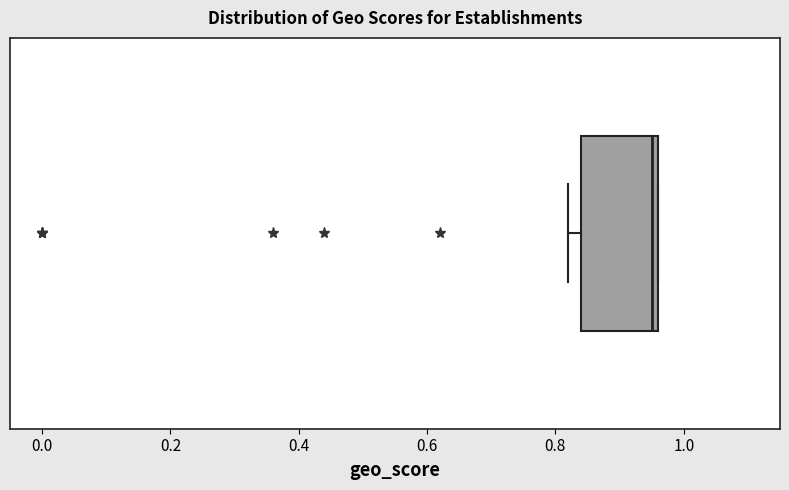

Read this box plot against the x-axis: the position of the median line, the range covered by the box, and the ends of both whiskers. The values are not printed on the chart, so give them approximately, as read against the axis.

median 0.96 (just left of the box's right edge), box 0.84 to 0.96, whiskers 0.82 to 0.96